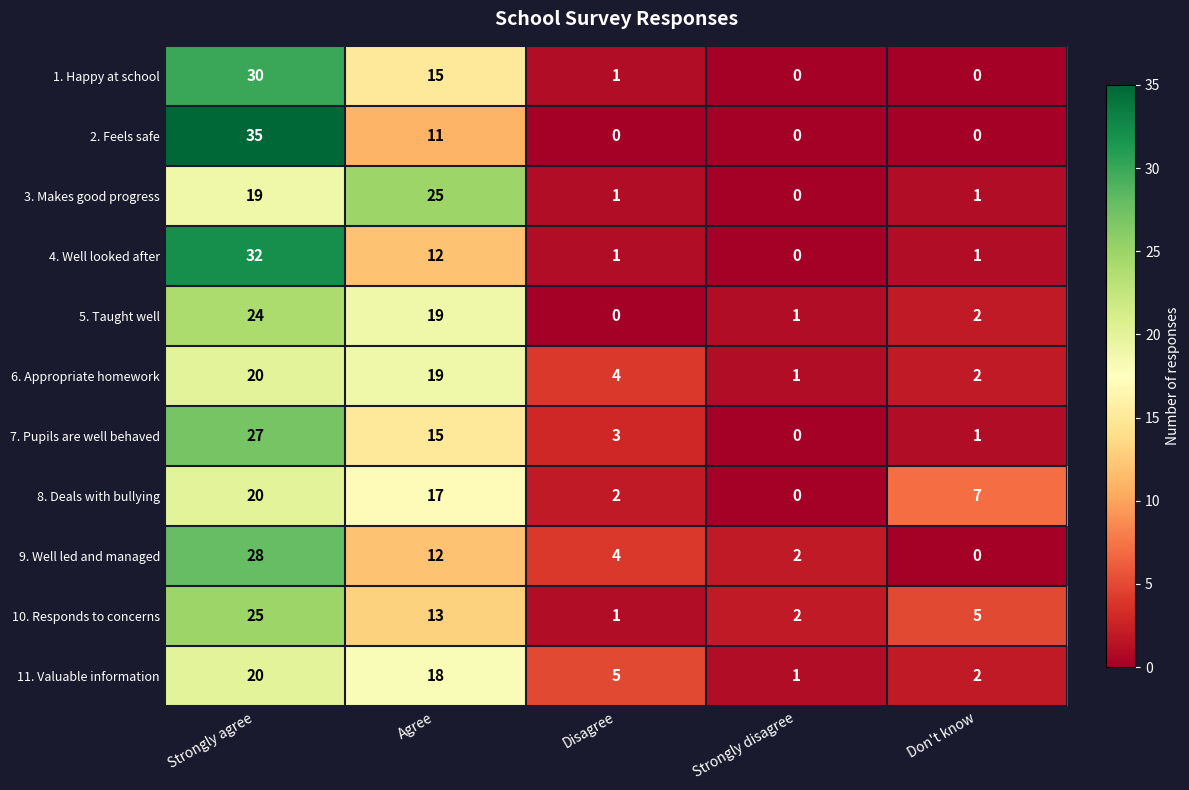

Is the value of 2. Feels safe at Agree greater than the value of 8. Deals with bullying at Strongly agree?

No